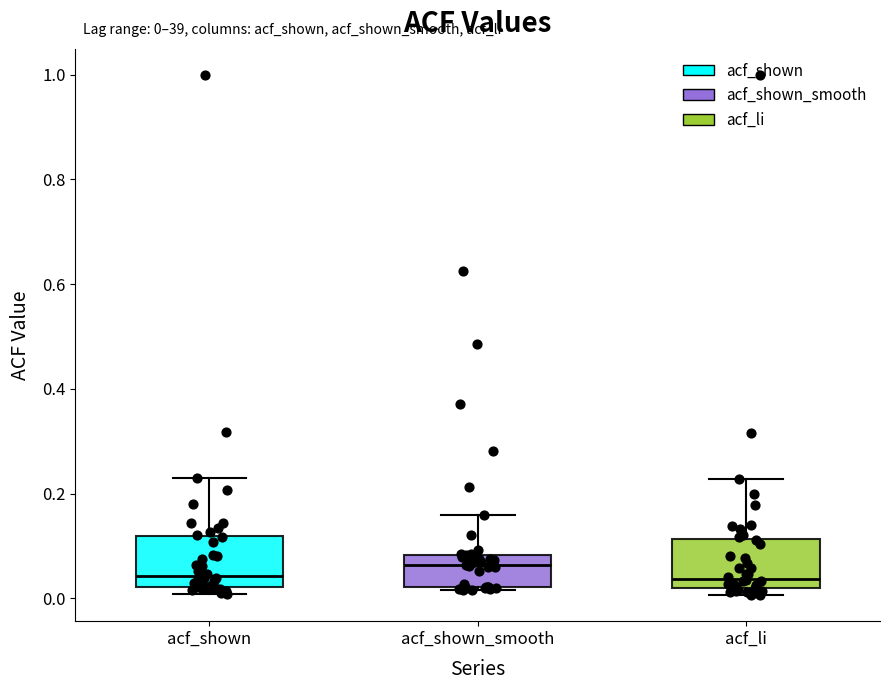

Which box has the highest median line?

acf_shown_smooth